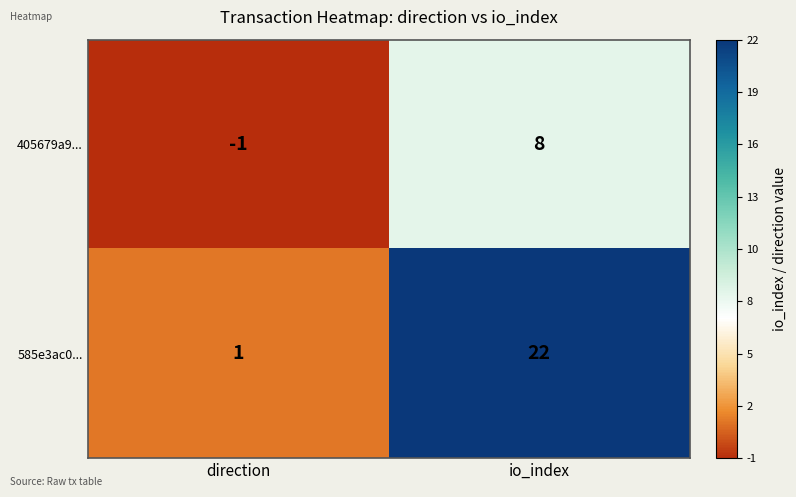

Which series has the largest total across all categories?

585e3ac0...